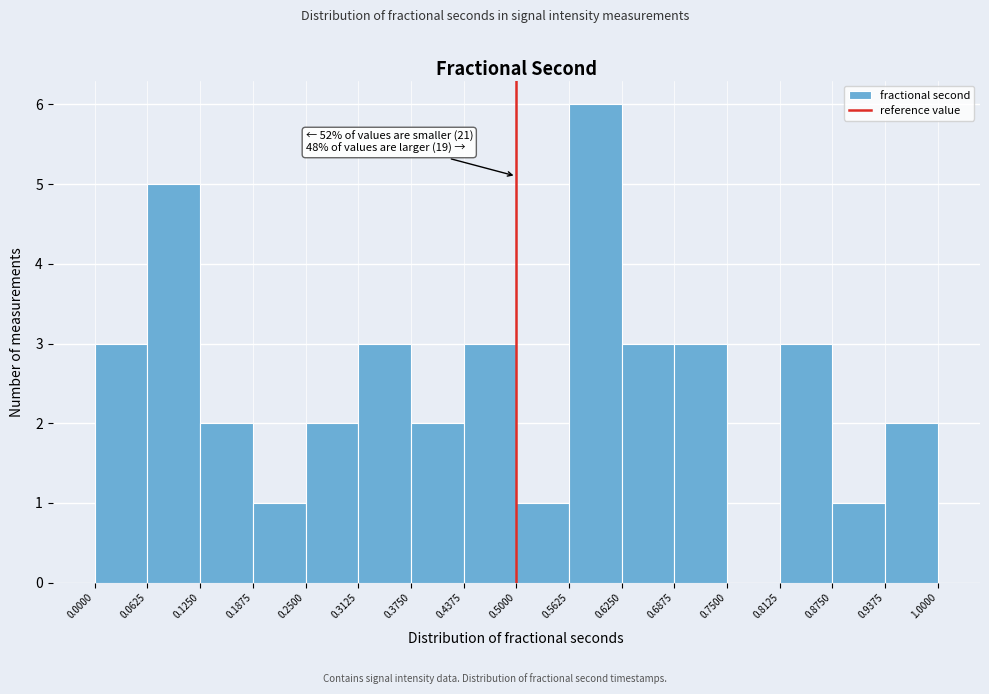

Over which range of the x-axis is the bar tallest?

0.5625 to 0.6250